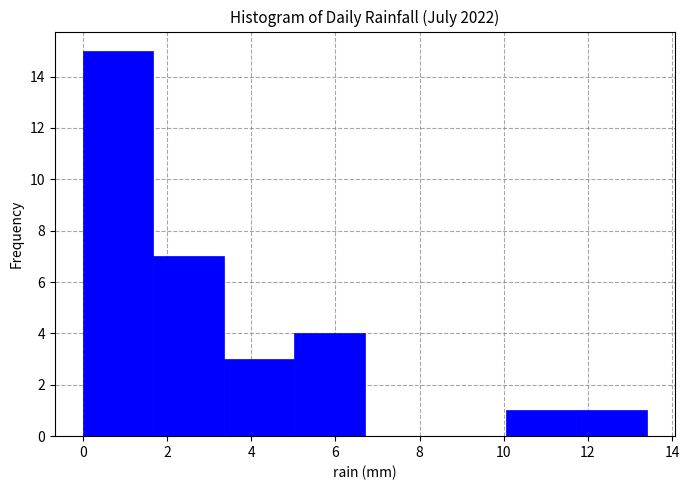

Which range on the x-axis has the tallest bar?

0.0 to 1.6